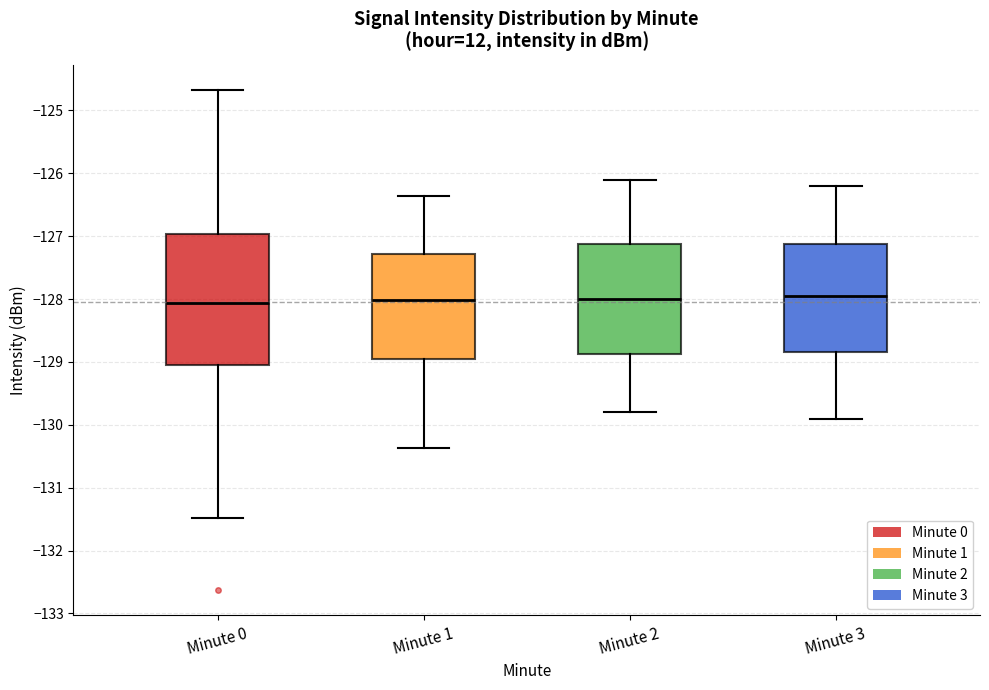

Where does the upper whisker of the box for Minute 3 end on the y-axis? The values are not printed on the chart, so give them approximately, as read against the axis.

-126.2